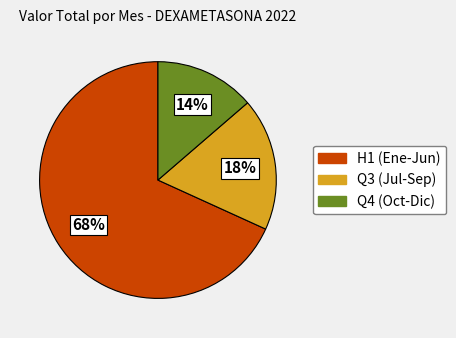

Does any single category account for the majority?

Yes